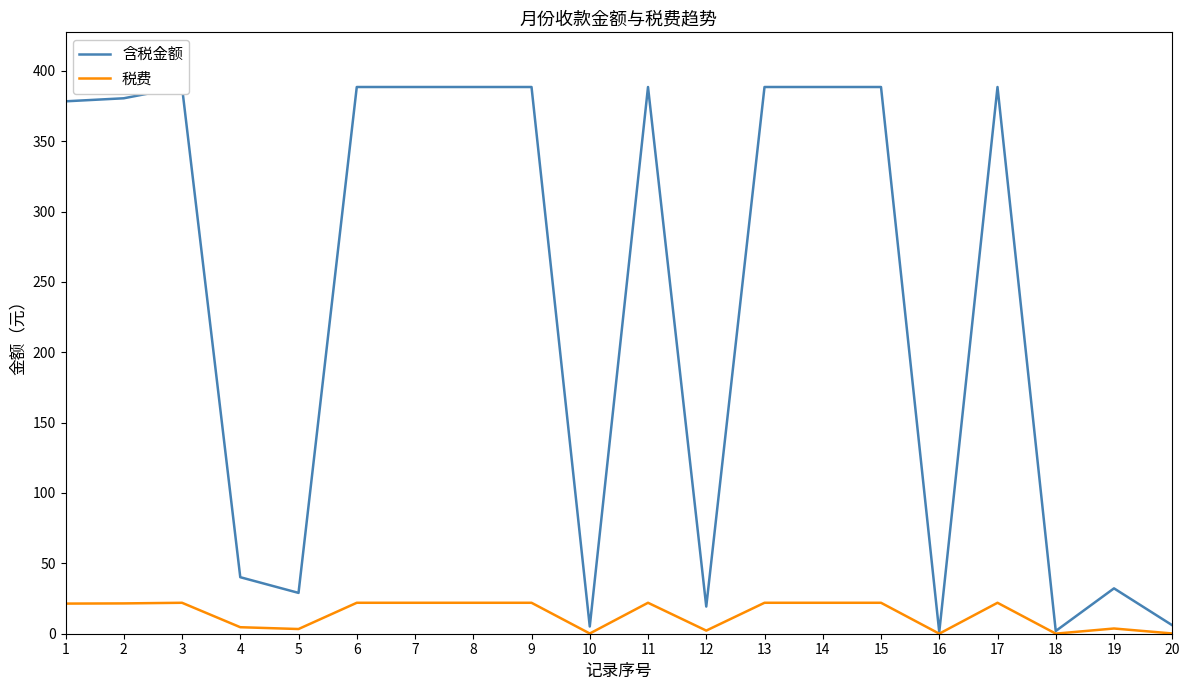

Reading left to right, list all the values displayed in this chart.

含税金额: 378.3	380.5	388.5	40.2	29.0	388.5	388.5	388.5	388.5	5.1	388.5	19.3	388.5	388.5	388.5	1.2	388.5	1.9	32.2	6.0
税费: 21.4	21.5	22.0	4.6	3.3	22.0	22.0	22.0	22.0	0.1	22.0	2.2	22.0	22.0	22.0	0.0	22.0	0.1	3.7	0.2